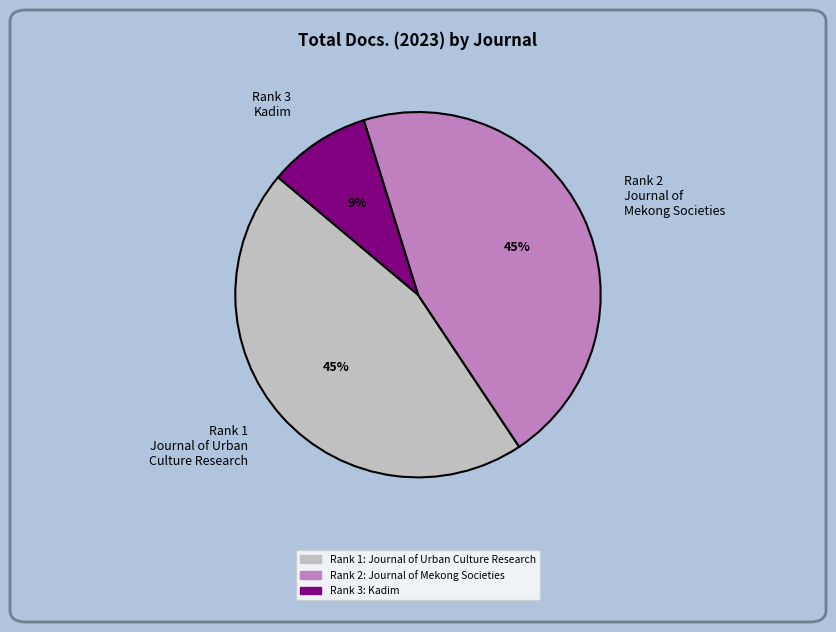

Do Rank 3 Kadim and Rank 2 Journal of Mekong Societies together represent more than half of the pie?

Yes